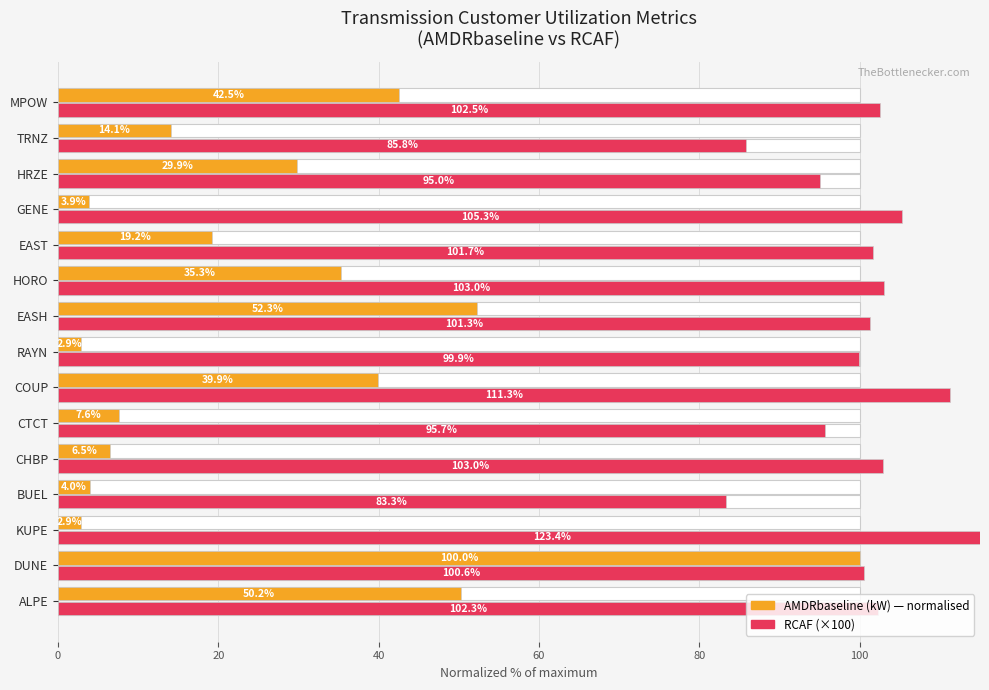

What is the maximum value for AMDRbaseline (kW)?

100.0